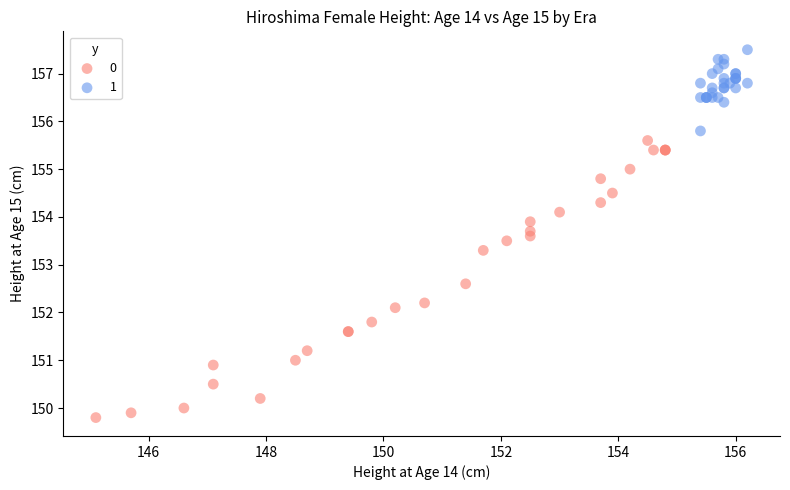

Which series has the largest Y range (max minus min)?

0